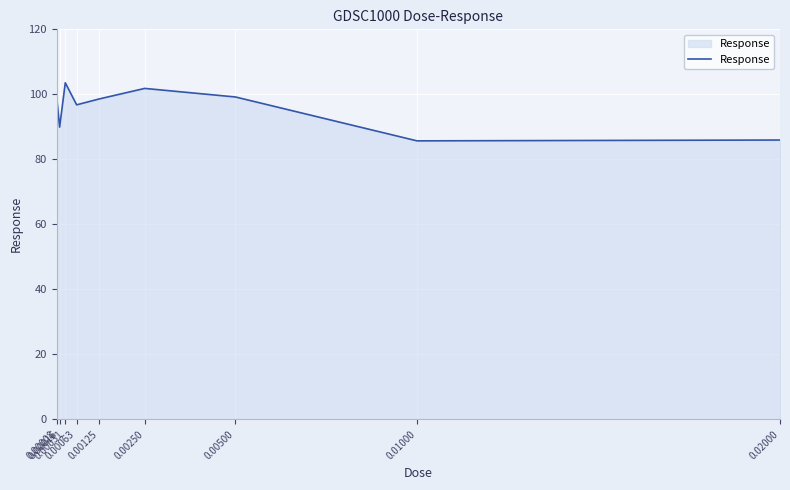

What is the difference between the maximum and minimum values?

17.9